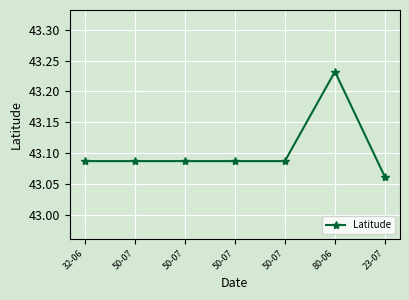

At which label is the value closest to 43?

23-07